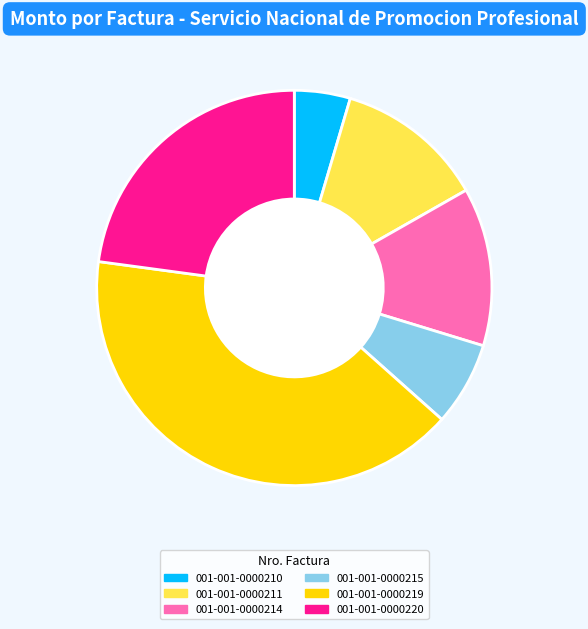

How many slices are in this pie chart?

6